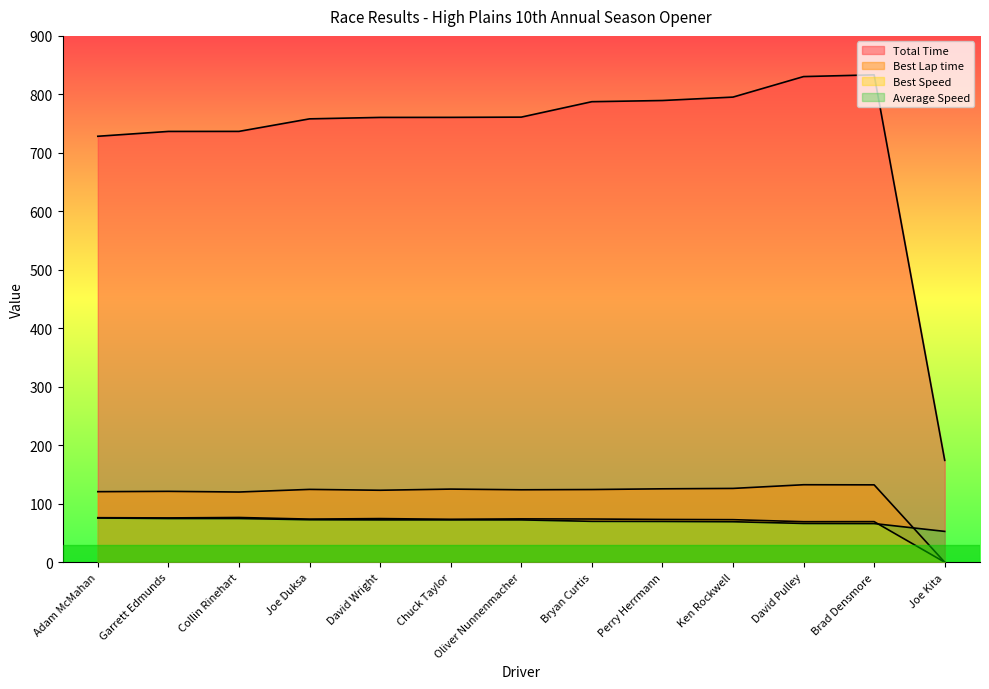

Rank the categories by Best Lap time value from highest to lowest.

David Pulley, Brad Densmore, Ken Rockwell, Perry Herrmann, Chuck Taylor, Joe Duksa, Bryan Curtis, Oliver Nunnenmacher, David Wright, Garrett Edmunds, Adam McMahan, Collin Rinehart, Joe Kita